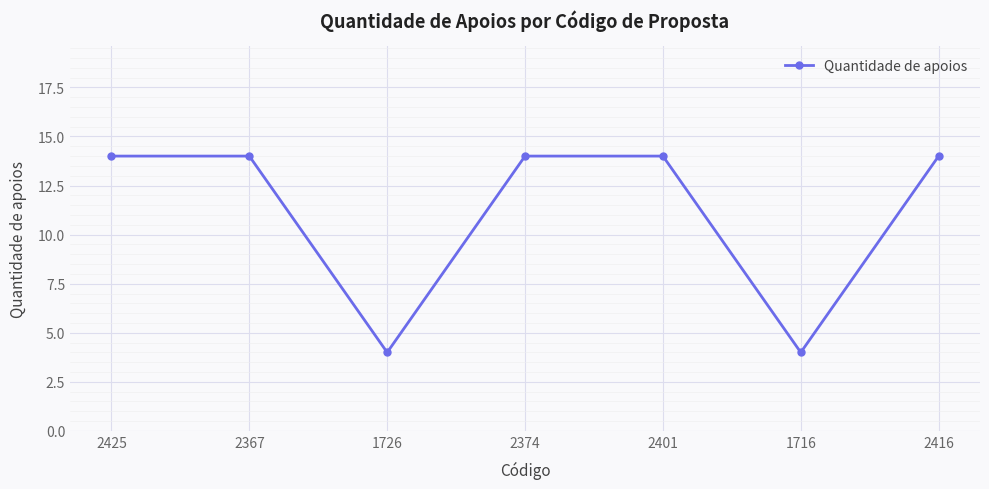

Count the values in the range 4 to 14.

7